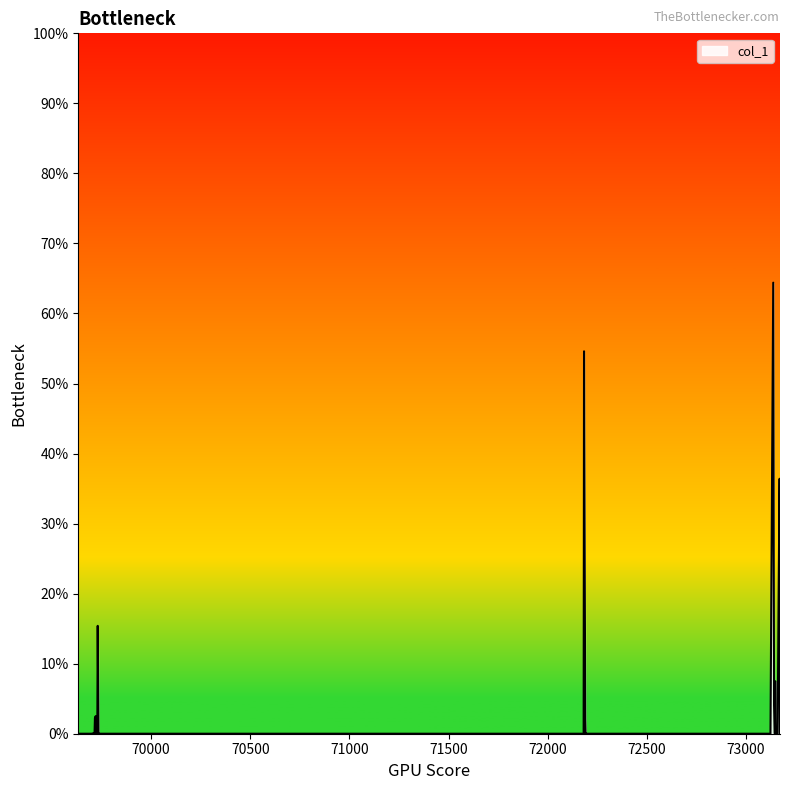

Does the chart display data point markers on the line(s)?

No